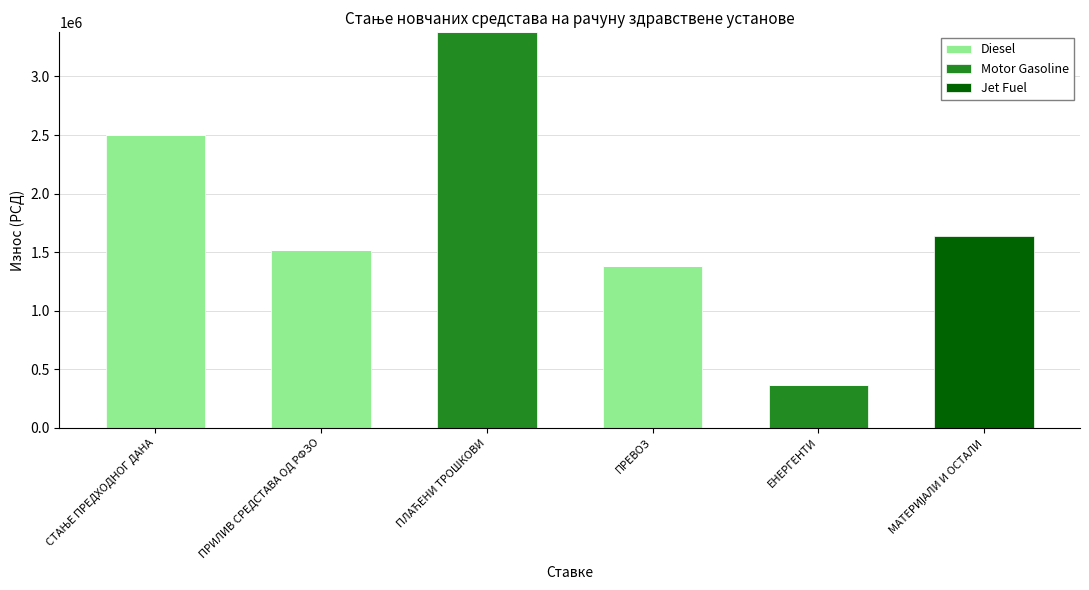

How many data points does each series have?

6